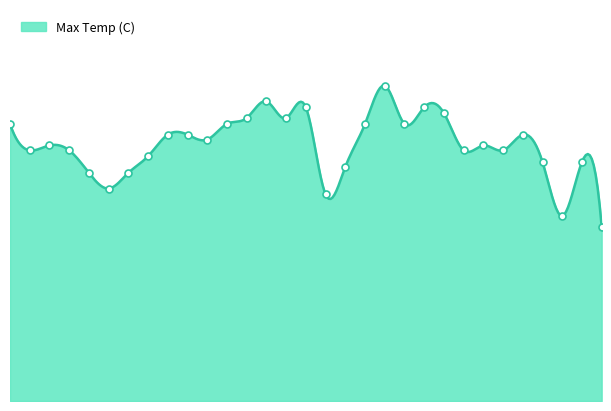

What is the maximum value shown in the chart?

32.2